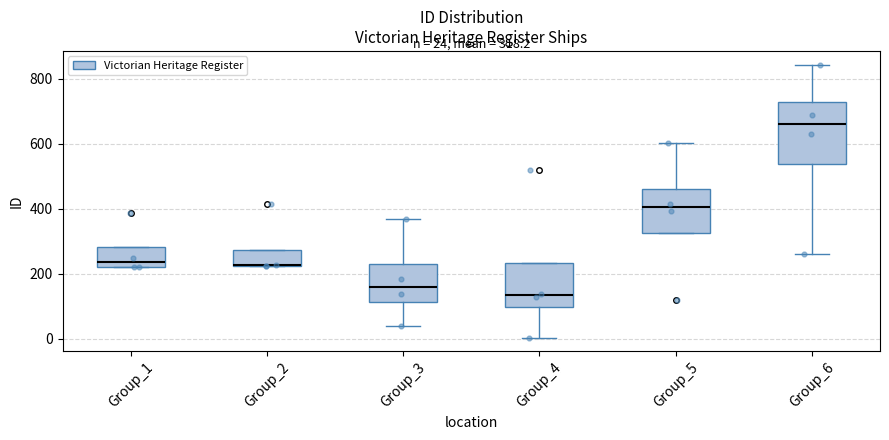

Comparing the boxes themselves (not the whiskers), which one is the tallest?

Group_6